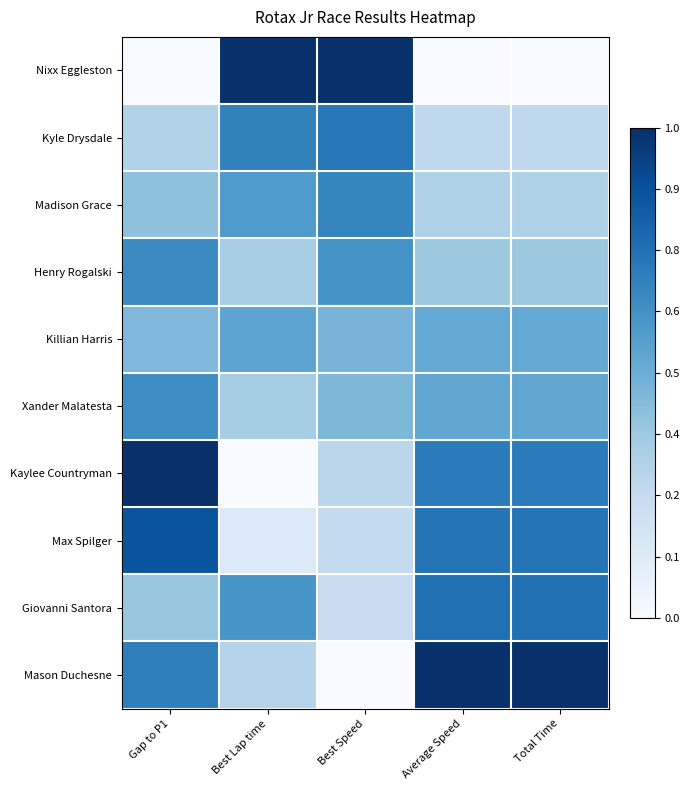

Between Best Lap time and Best Speed, which is larger?

Best Speed